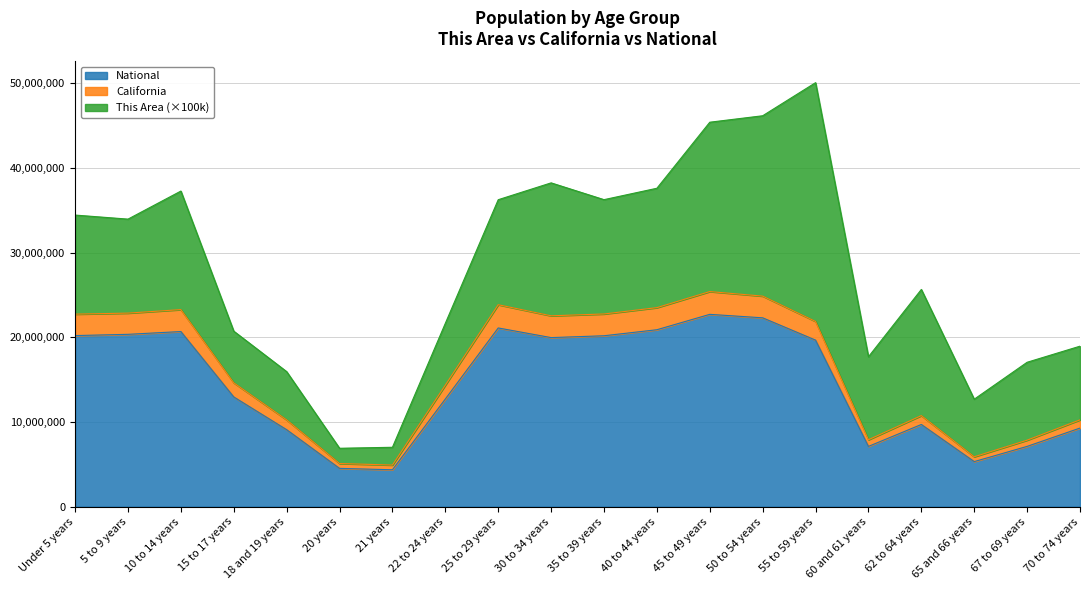

What is the minimum value for National?

4354294